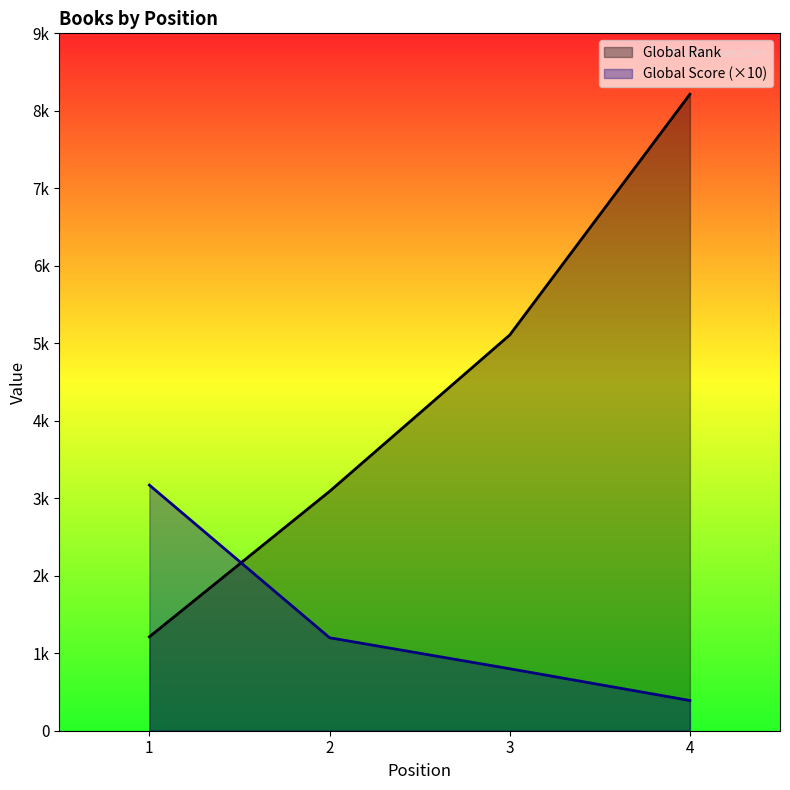

How many lines are shown in the chart?

2